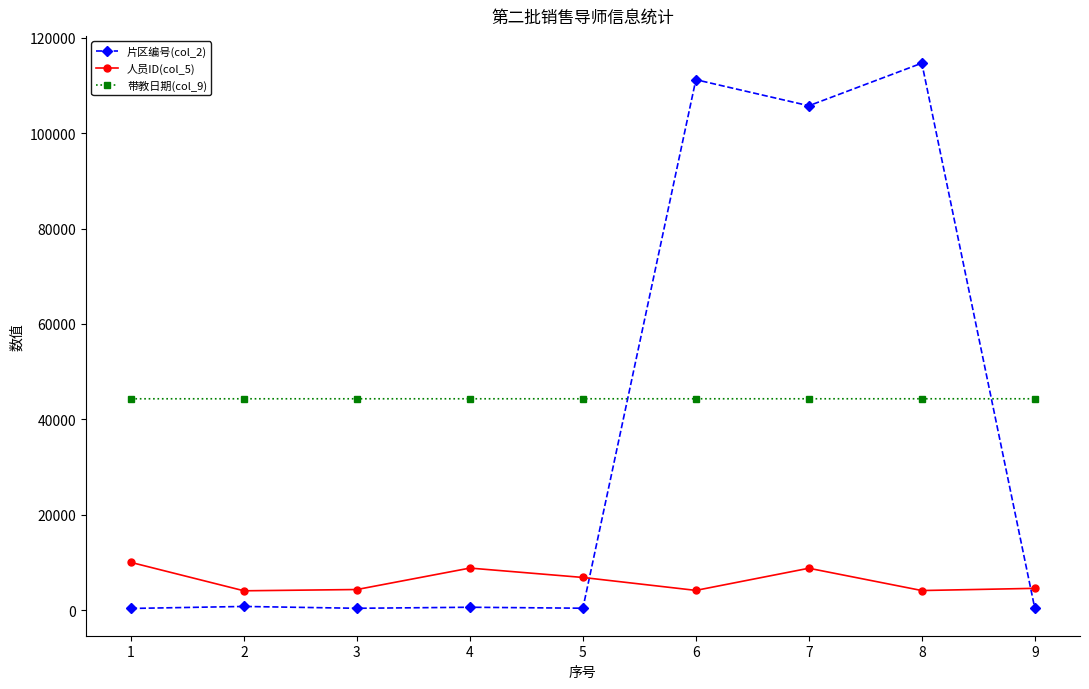

True or false: 人员ID(col_5) has more than 2 interior local peaks.

False